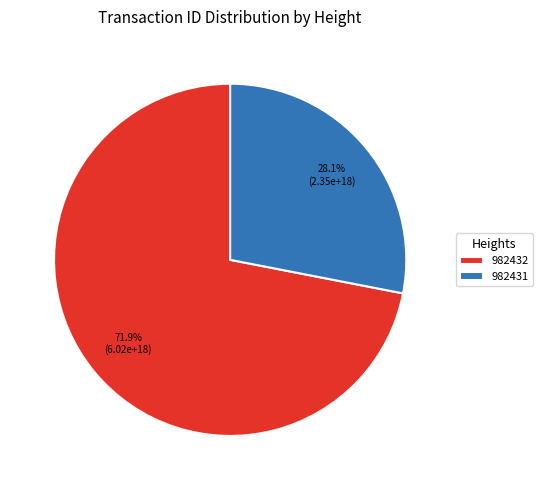

Is it true that 982432 is 84% of the pie?

False